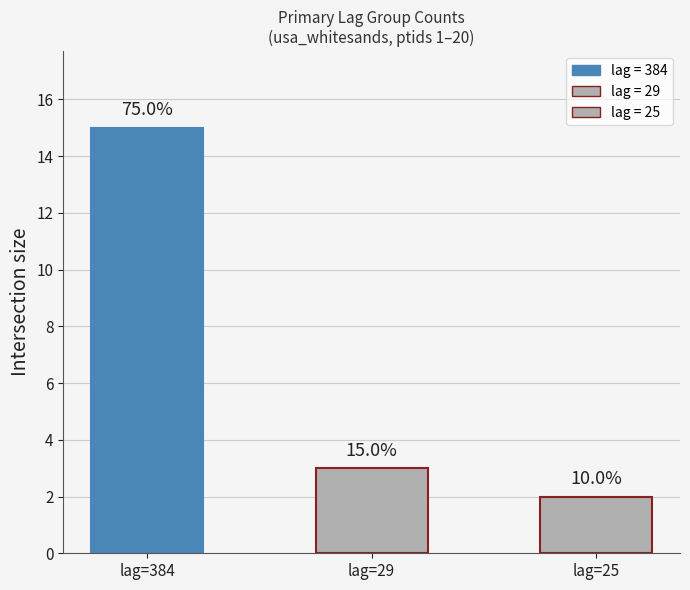

Are the bars horizontal?

No